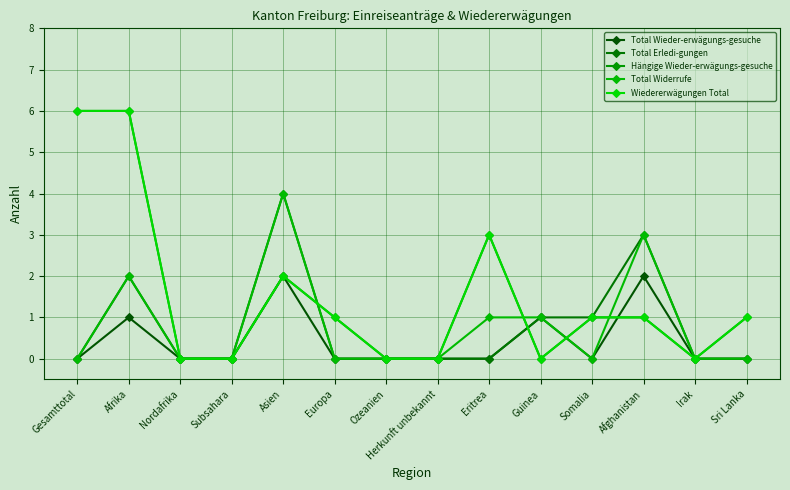

Is this an area chart (filled region under the line)?

No